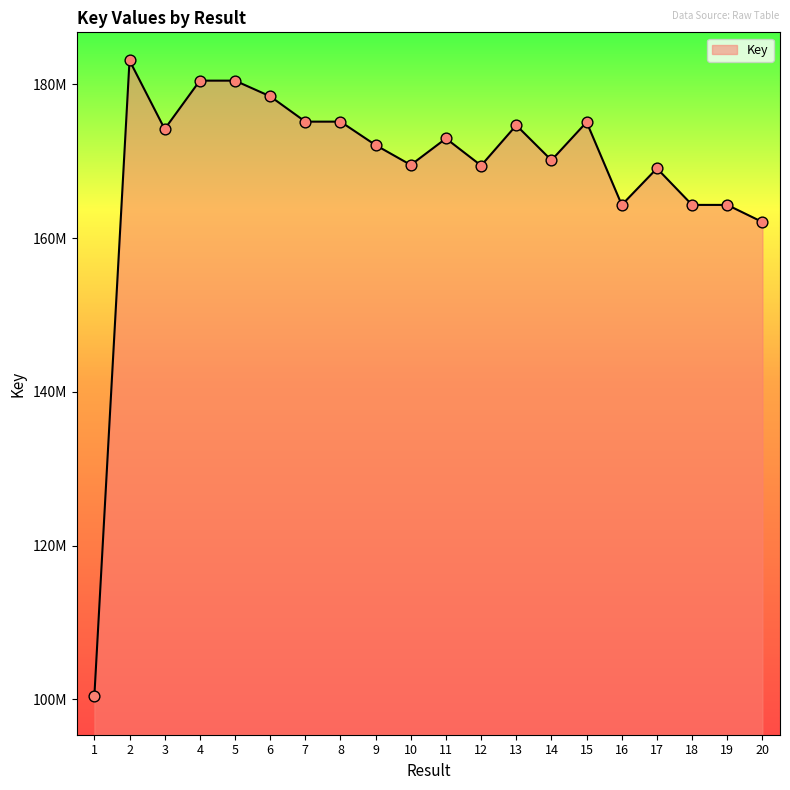

Between 7 and 10, which is larger?

7